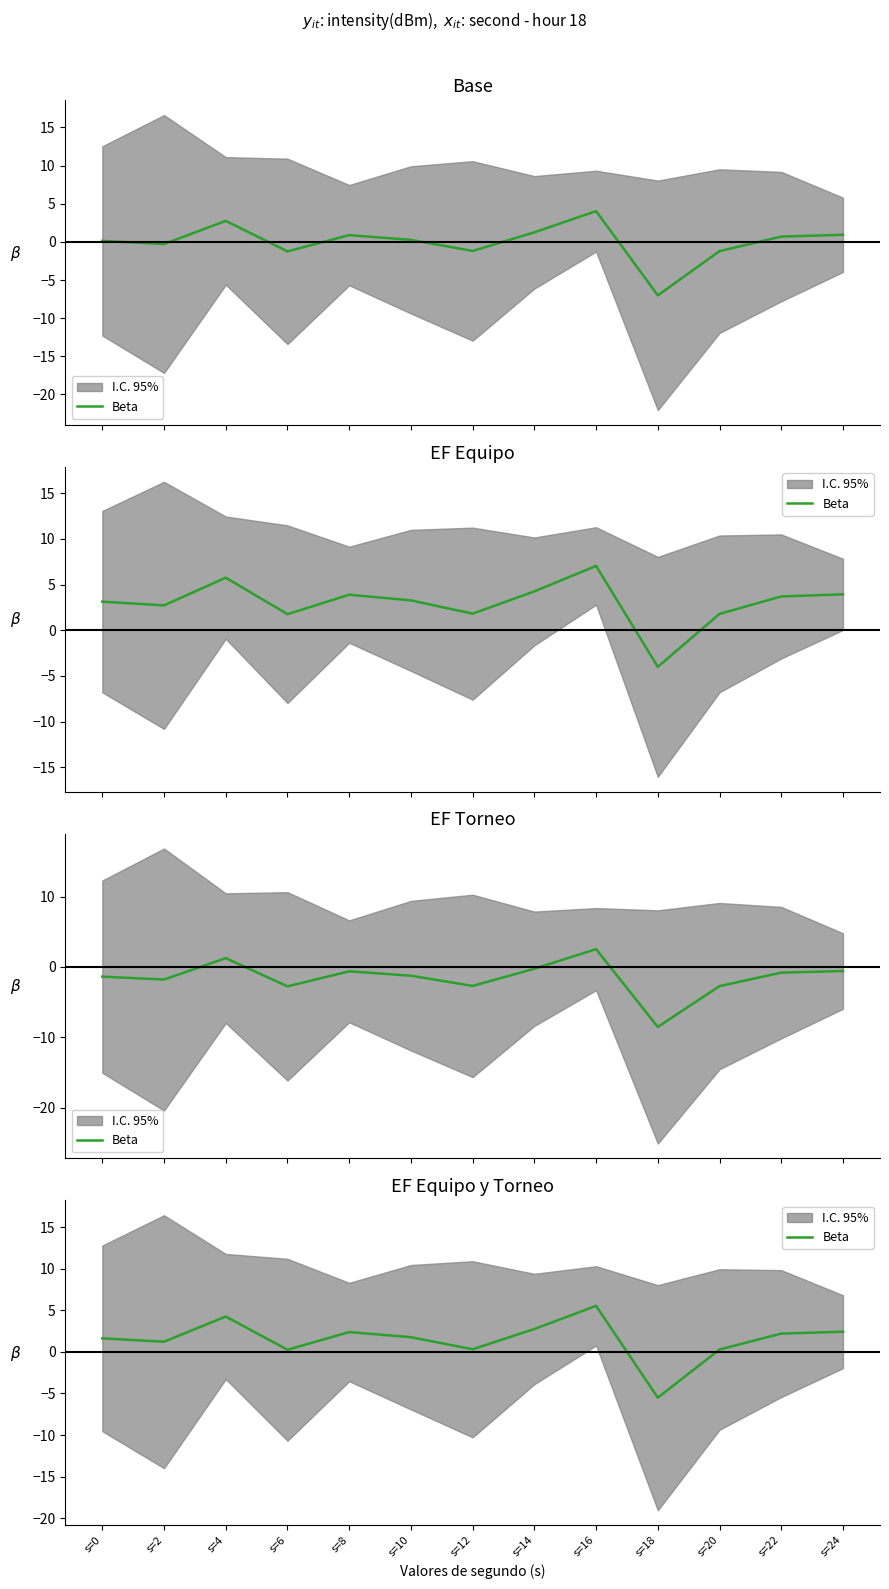

Reading left to right, list all the values displayed in this chart.

1.6	1.2	4.3	0.3	2.4	1.8	0.3	2.8	5.5	-5.5	0.3	2.2	2.4